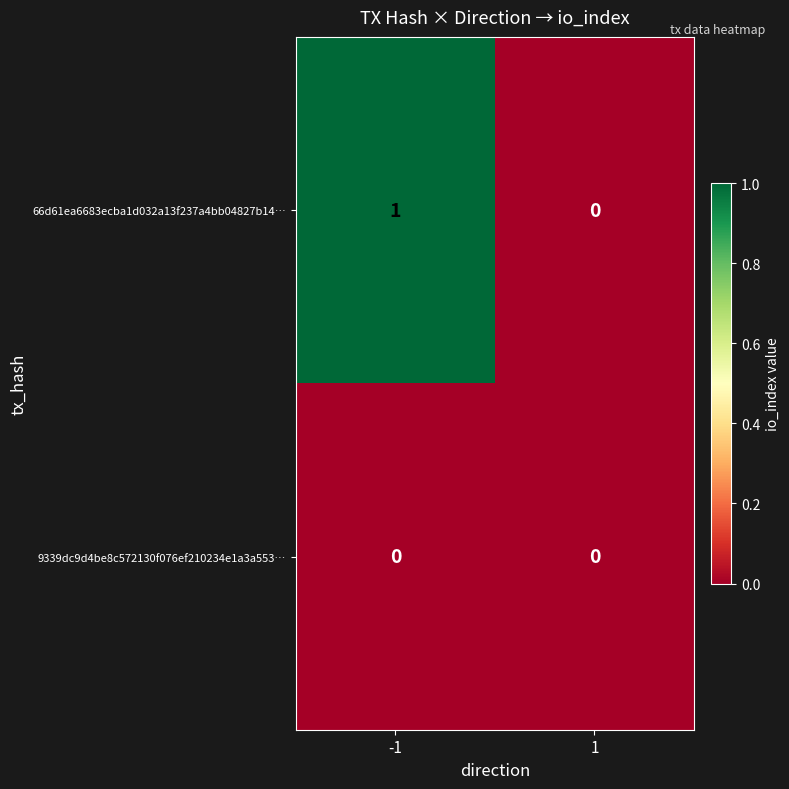

Which series has the largest range (max minus min)?

66d61ea6683ecba1d032a13f237a4bb04827b14…